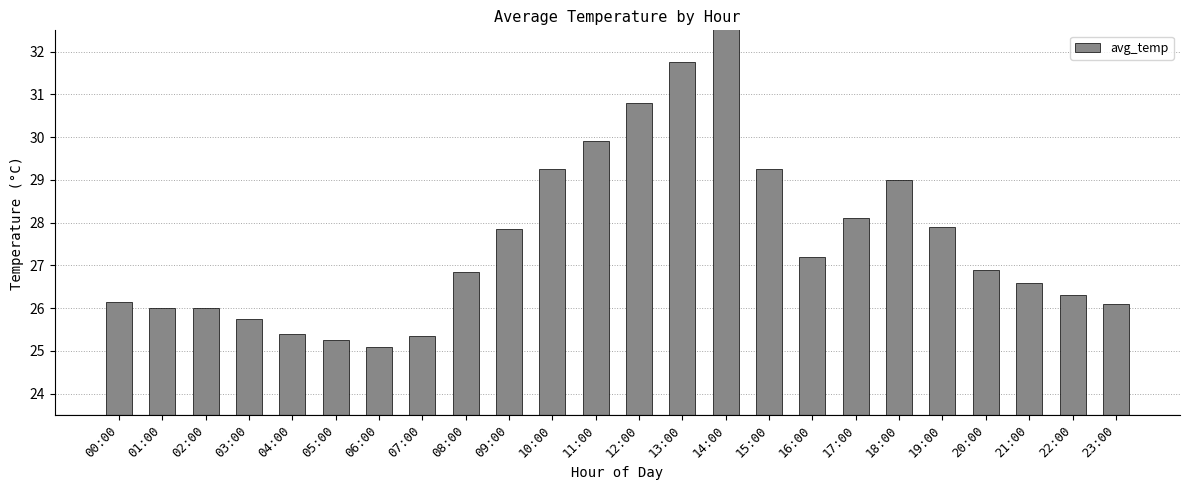

How many bars are there in total?

24